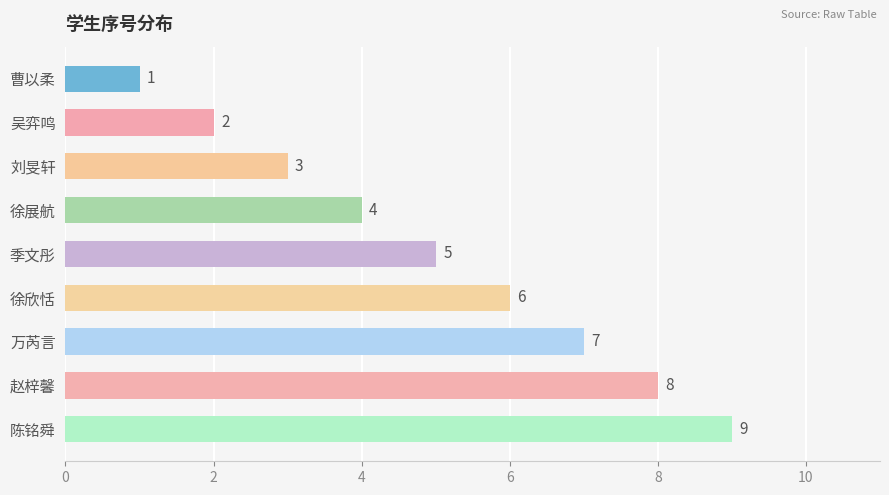

The value at 刘旻轩 is 1. True or false?

False